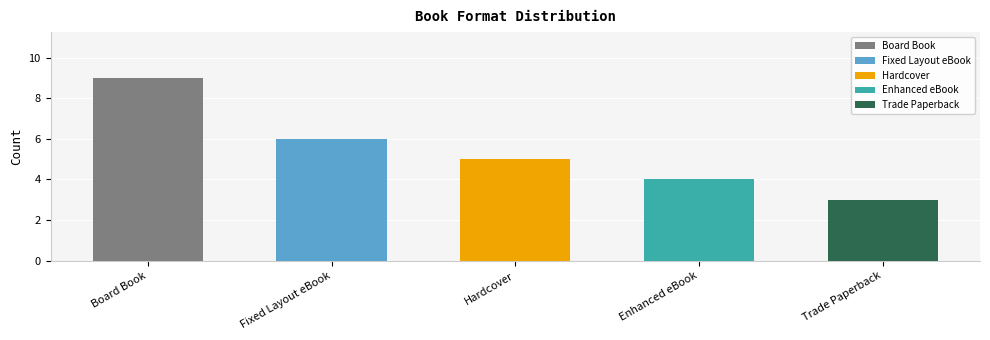

The value at Hardcover is 5. True or false?

True